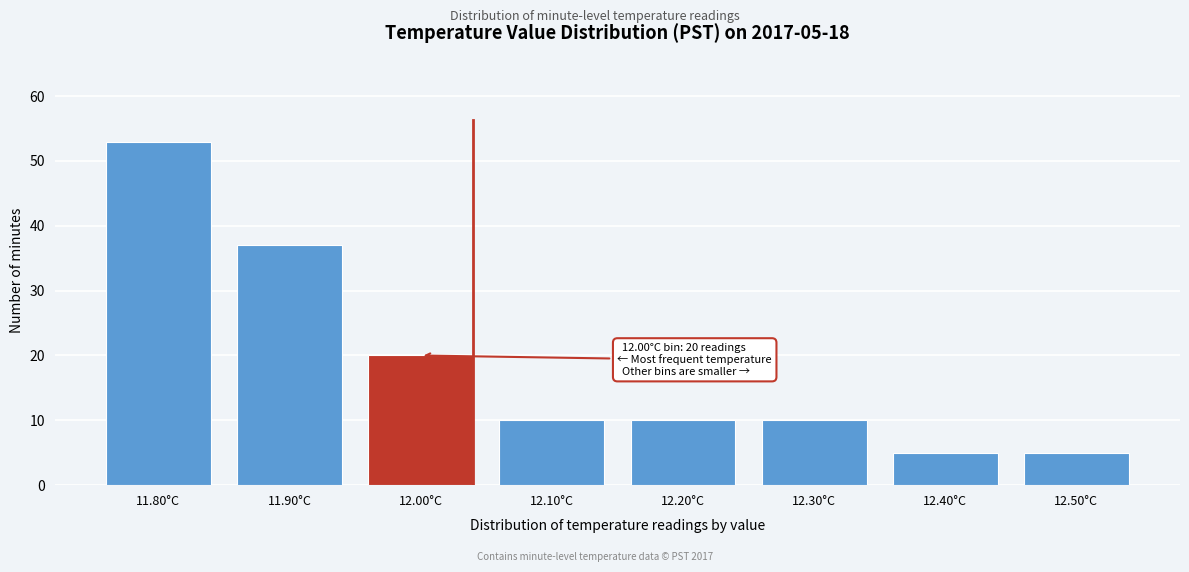

Reading right to left, what are all the values shown in this chart?

5	5	10	10	10	20	37	53